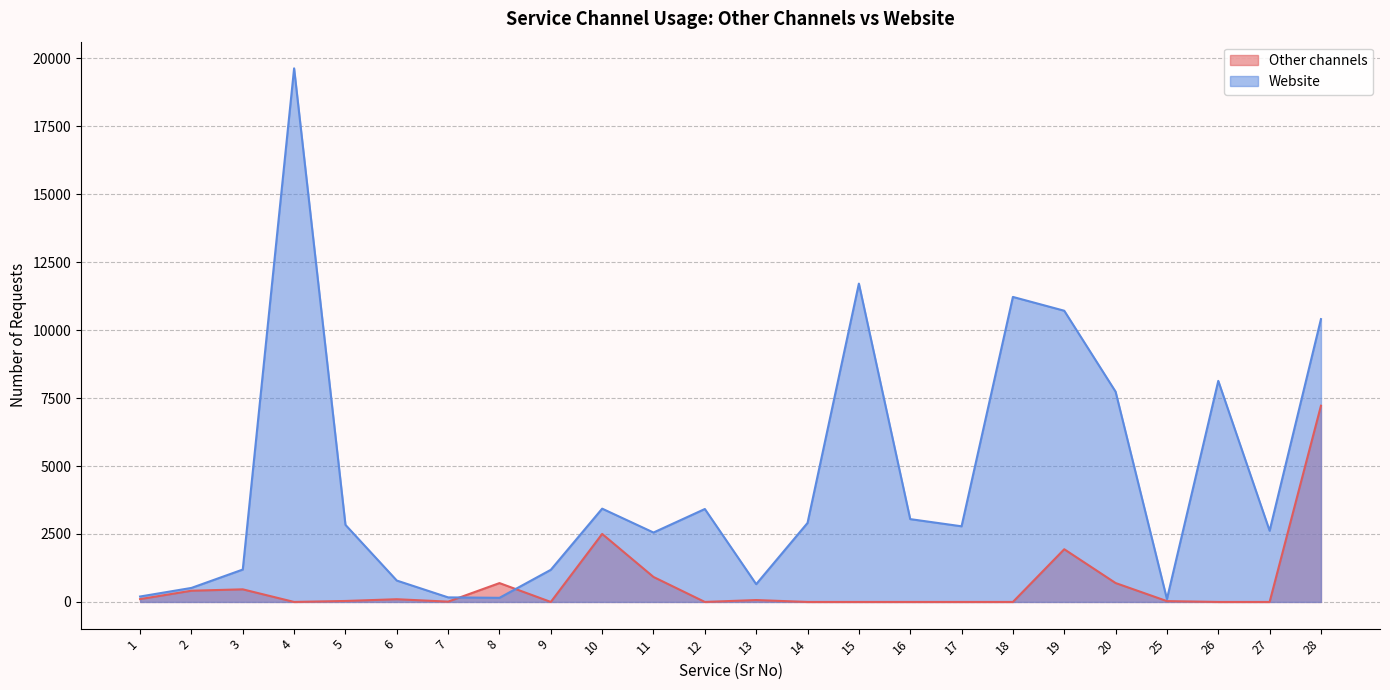

True or false: Other channels has more than 1 points higher than both neighbors.

True